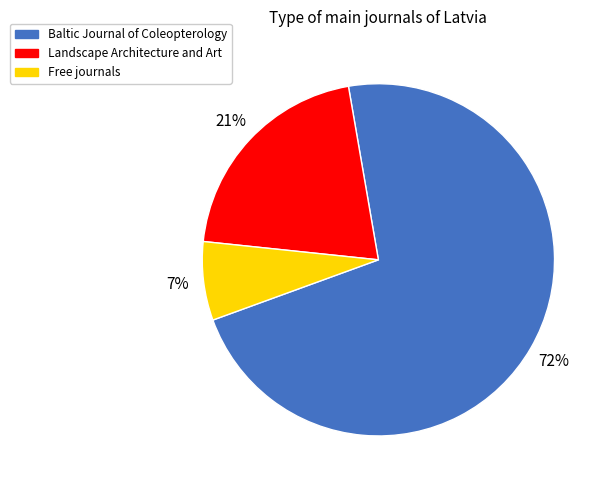

Is the sum of Landscape Architecture and Art and Free journals greater than half?

No